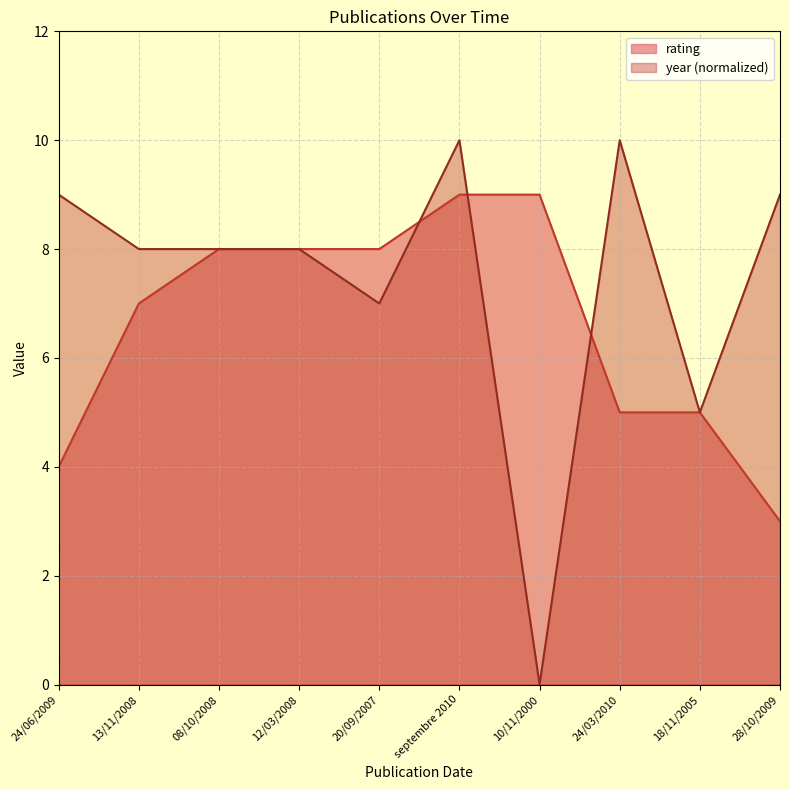

Reading left to right, what are all the values shown in this chart?

rating: 4	7	8	8	8	9	9	5	5	3
year: 9	8	8	8	7	10	0	10	5	9